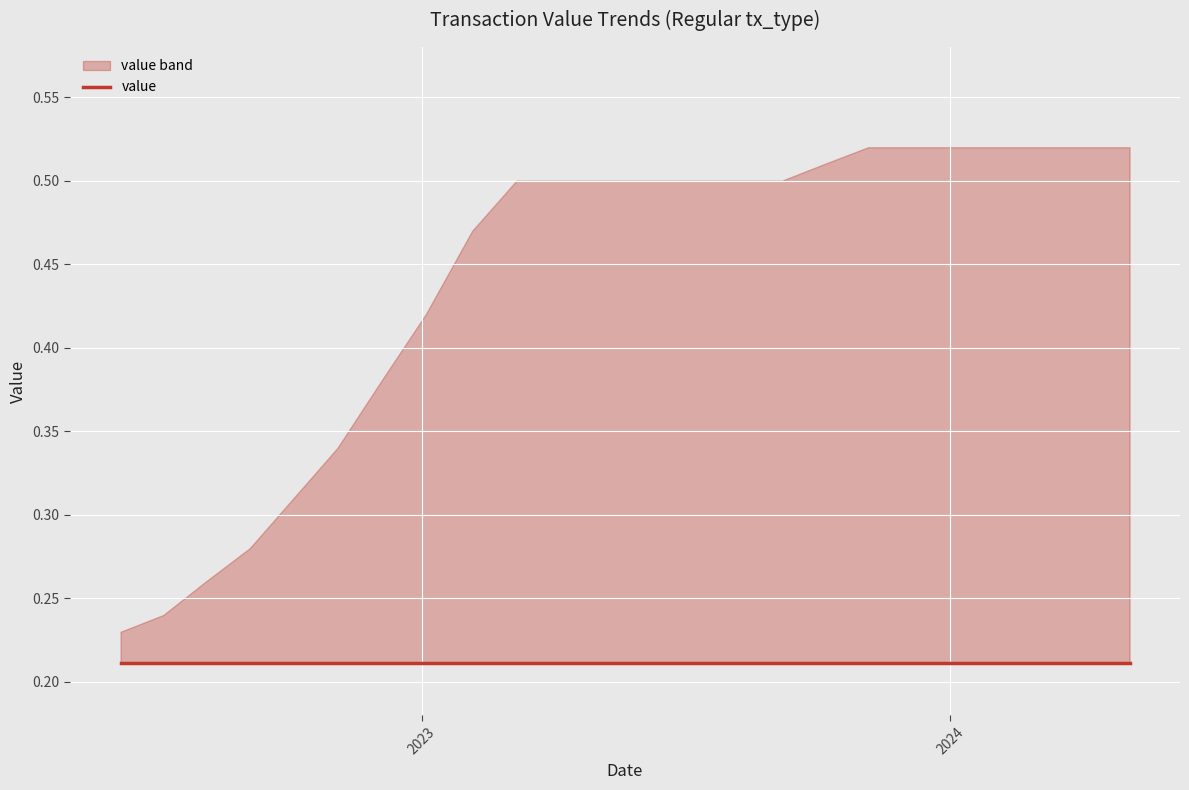

Reading right to left, what are all the values shown in this chart?

value: 23=0.2	22=0.2	21=0.2	20=0.2	19=0.2	18=0.2	17=0.2	16=0.2	15=0.2	14=0.2	13=0.2	12=0.2	11=0.2	10=0.2	9=0.2	8=0.2	7=0.2	6=0.2	5=0.2	4=0.2	3=0.2	2=0.2	1=0.2	0=0.2
upper_band: 23=0.5	22=0.5	21=0.5	20=0.5	19=0.5	18=0.5	17=0.5	16=0.5	15=0.5	14=0.5	13=0.5	12=0.5	11=0.5	10=0.5	9=0.5	8=0.5	7=0.4	6=0.4	5=0.3	4=0.3	3=0.3	2=0.3	1=0.2	0=0.2
lower_band: 23=0.2	22=0.2	21=0.2	20=0.2	19=0.2	18=0.2	17=0.2	16=0.2	15=0.2	14=0.2	13=0.2	12=0.2	11=0.2	10=0.2	9=0.2	8=0.2	7=0.2	6=0.2	5=0.2	4=0.2	3=0.2	2=0.2	1=0.2	0=0.2